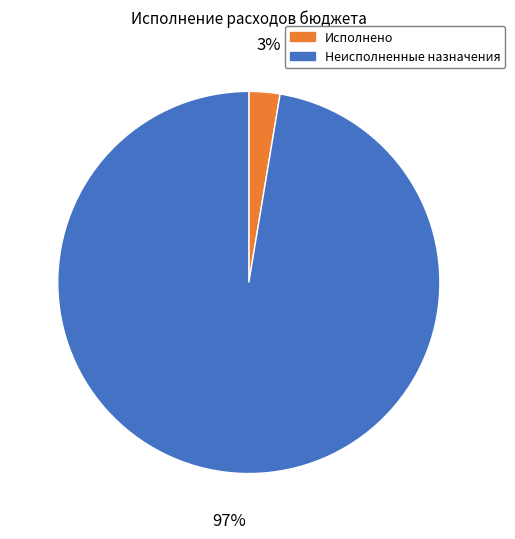

Is there a majority slice in this chart?

Yes